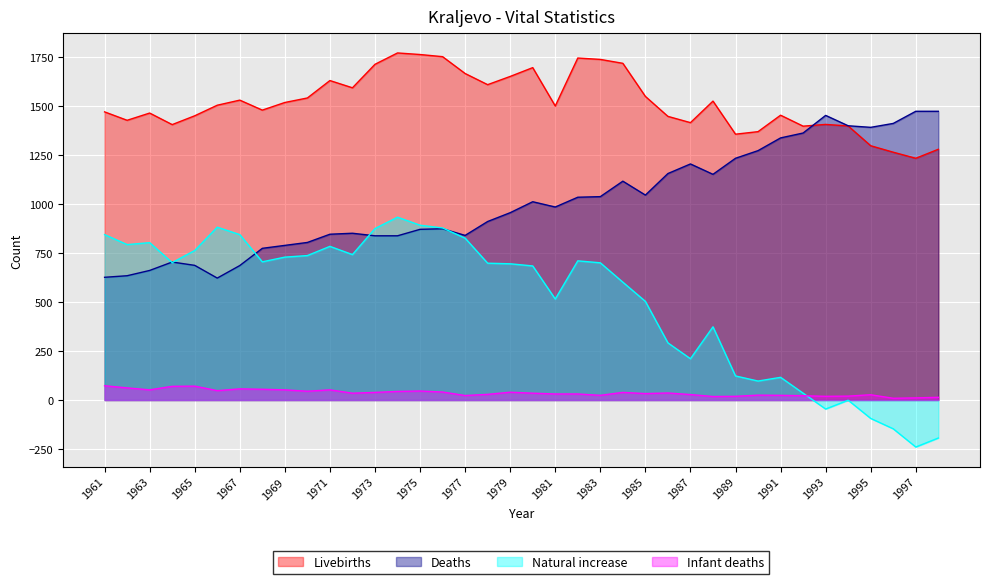

What is the average value of the Livebirths series?

1521